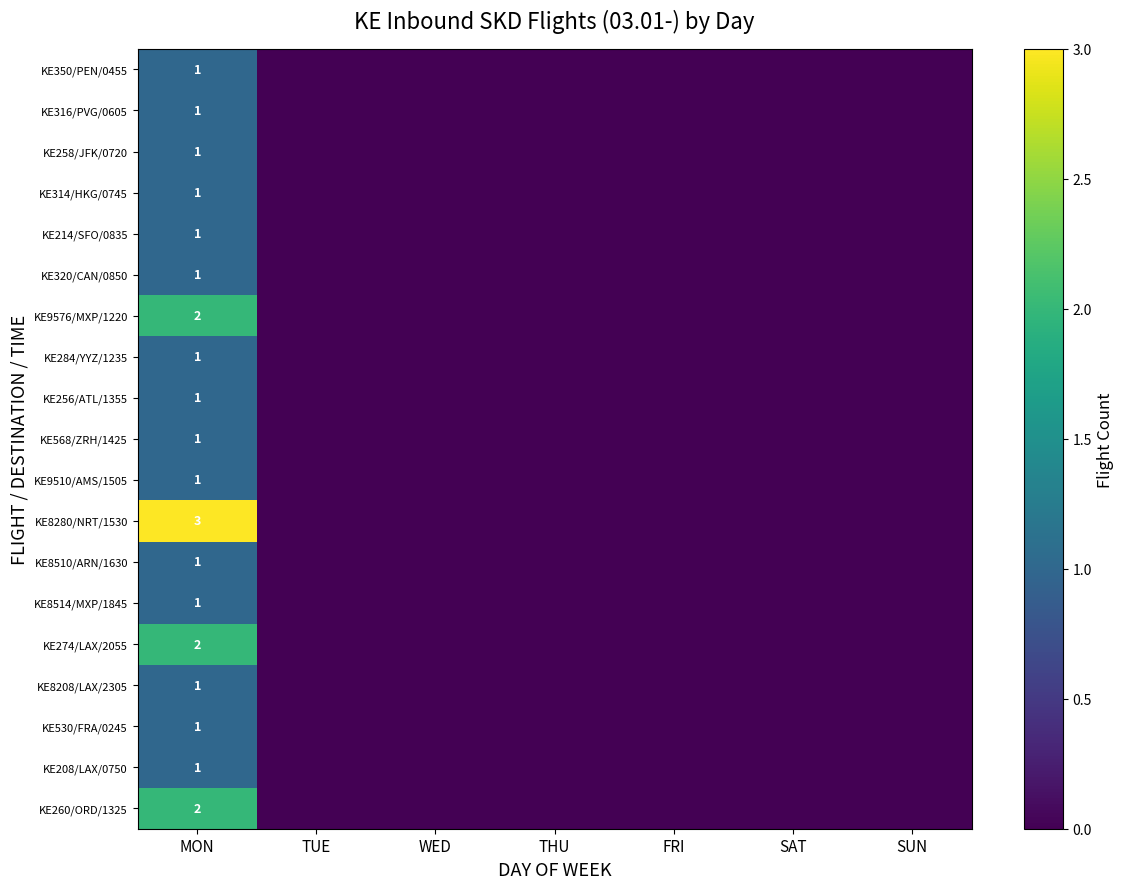

How many data points does each series have?

7